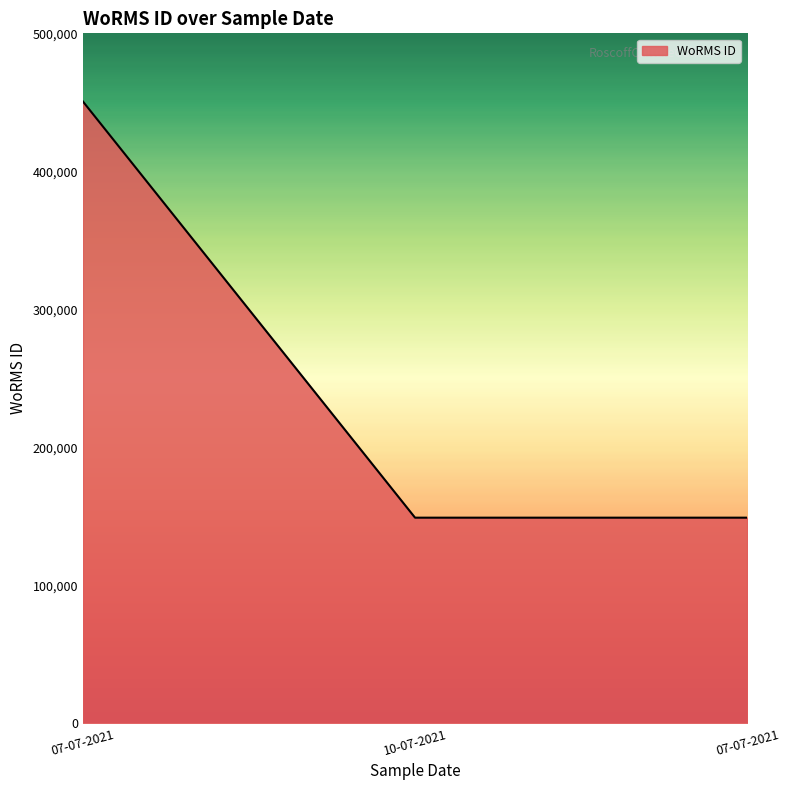

Does the chart have visible grid lines?

No